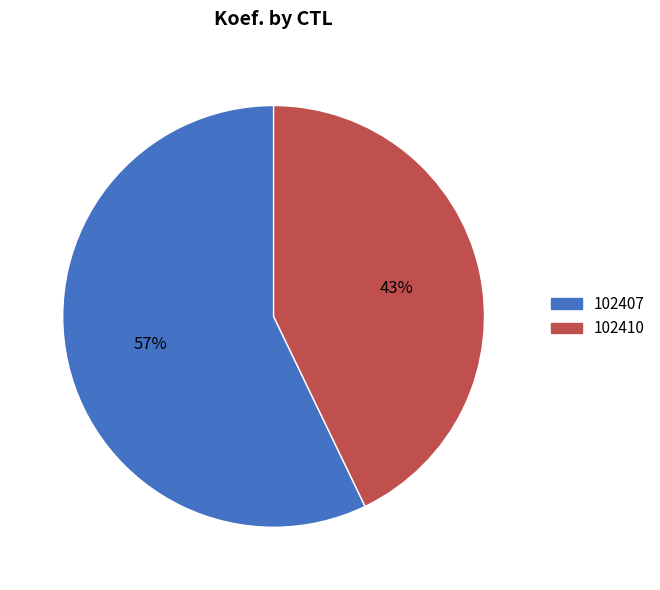

Count the number of slices in the pie.

2